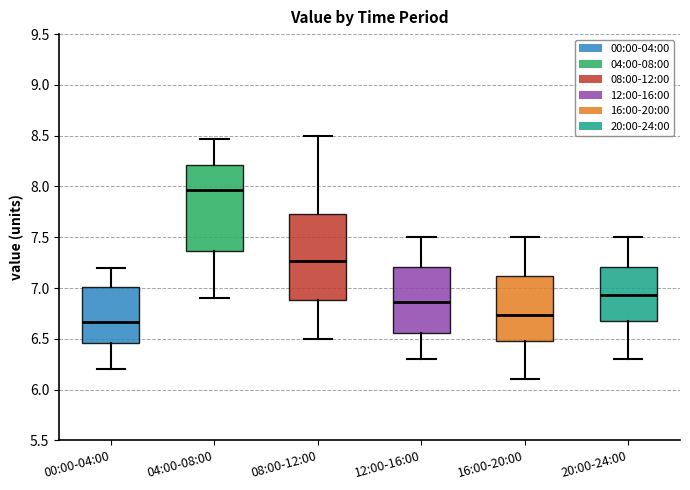

Which box has the lowest median line?

00:00-04:00